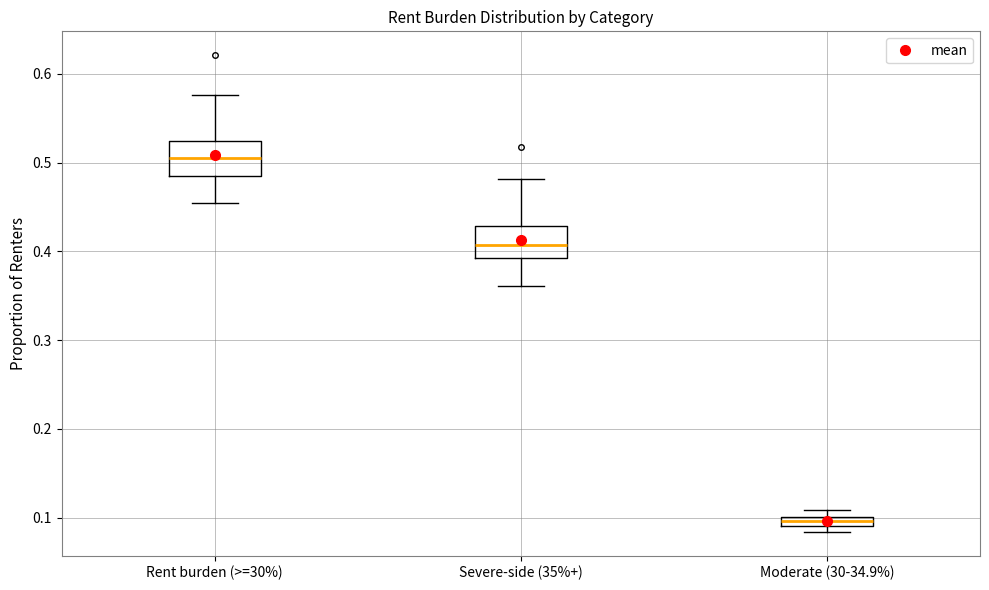

Where is the upper edge of the box for Severe-side (35%+) on the y-axis? The values are not printed on the chart, so give them approximately, as read against the axis.

0.43